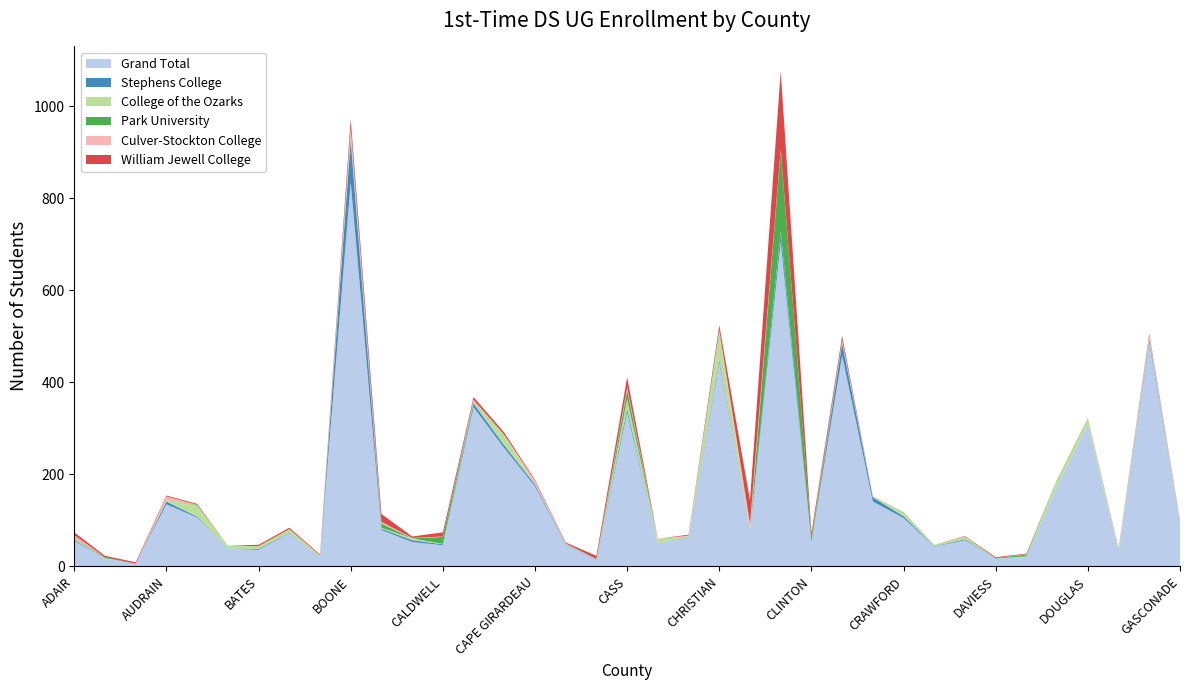

Reading left to right, what are all the values shown in this chart?

Grand Total: ADAIR=55	ANDREW=17	ATCHISON=6	AUDRAIN=135	BARRY=106	BARTON=39	BATES=36	BENTON=72	BOLLINGER=20	BOONE=835	BUCHANAN=79	BUTLER=53	CALDWELL=46	CALLAWAY=346	CAMDEN=257	CAPE GIRARDEAU=174	CARROLL=47	CARTER=14	CASS=335	CEDAR=50	CHARITON=62	CHRISTIAN=443	CLARK=79	CLAY=705	CLINTON=53	COLE=458	COOPER=141	CRAWFORD=105	DADE=43	DALLAS=57	DAVIESS=17	DEKALB=21	DENT=175	DOUGLAS=309	DUNKLIN=34	FRANKLIN=485	GASCONADE=97
Stephens College: ADAIR=2	ANDREW=0	ATCHISON=0	AUDRAIN=6	BARRY=2	BARTON=0	BATES=2	BENTON=1	BOLLINGER=0	BOONE=92	BUCHANAN=3	BUTLER=4	CALDWELL=2	CALLAWAY=8	CAMDEN=6	CAPE GIRARDEAU=4	CARROLL=1	CARTER=1	CASS=8	CEDAR=0	CHARITON=1	CHRISTIAN=6	CLARK=0	CLAY=21	CLINTON=0	COLE=27	COOPER=9	CRAWFORD=4	DADE=1	DALLAS=2	DAVIESS=0	DEKALB=0	DENT=0	DOUGLAS=0	DUNKLIN=0	FRANKLIN=6	GASCONADE=0
College of the Ozarks: ADAIR=2	ANDREW=1	ATCHISON=0	AUDRAIN=3	BARRY=25	BARTON=6	BATES=6	BENTON=8	BOLLINGER=3	BOONE=10	BUCHANAN=2	BUTLER=4	CALDWELL=1	CALLAWAY=4	CAMDEN=23	CAPE GIRARDEAU=1	CARROLL=2	CARTER=1	CASS=21	CEDAR=10	CHARITON=2	CHRISTIAN=63	CLARK=0	CLAY=3	CLINTON=0	COLE=5	COOPER=2	CRAWFORD=7	DADE=3	DALLAS=6	DAVIESS=0	DEKALB=1	DENT=15	DOUGLAS=12	DUNKLIN=5	FRANKLIN=5	GASCONADE=3
Park University: ADAIR=1	ANDREW=2	ATCHISON=0	AUDRAIN=0	BARRY=1	BARTON=0	BATES=0	BENTON=0	BOLLINGER=0	BOONE=2	BUCHANAN=9	BUTLER=0	CALDWELL=15	CALLAWAY=1	CAMDEN=0	CAPE GIRARDEAU=0	CARROLL=0	CARTER=0	CASS=19	CEDAR=0	CHARITON=0	CHRISTIAN=1	CLARK=0	CLAY=176	CLINTON=10	COLE=0	COOPER=0	CRAWFORD=1	DADE=0	DALLAS=0	DAVIESS=1	DEKALB=4	DENT=0	DOUGLAS=0	DUNKLIN=0	FRANKLIN=0	GASCONADE=1
Culver-Stockton College: ADAIR=8	ANDREW=0	ATCHISON=0	AUDRAIN=8	BARRY=0	BARTON=0	BATES=0	BENTON=0	BOLLINGER=1	BOONE=14	BUCHANAN=4	BUTLER=1	CALDWELL=1	CALLAWAY=3	CAMDEN=0	CAPE GIRARDEAU=7	CARROLL=0	CARTER=0	CASS=6	CEDAR=0	CHARITON=2	CHRISTIAN=1	CLARK=14	CLAY=2	CLINTON=1	COLE=2	COOPER=1	CRAWFORD=1	DADE=0	DALLAS=0	DAVIESS=0	DEKALB=1	DENT=0	DOUGLAS=0	DUNKLIN=0	FRANKLIN=6	GASCONADE=1
William Jewell College: ADAIR=6	ANDREW=3	ATCHISON=3	AUDRAIN=2	BARRY=2	BARTON=0	BATES=3	BENTON=3	BOLLINGER=2	BOONE=19	BUCHANAN=17	BUTLER=3	CALDWELL=9	CALLAWAY=6	CAMDEN=5	CAPE GIRARDEAU=2	CARROLL=2	CARTER=7	CASS=22	CEDAR=0	CHARITON=2	CHRISTIAN=10	CLARK=51	CLAY=169	CLINTON=9	COLE=9	COOPER=0	CRAWFORD=0	DADE=0	DALLAS=1	DAVIESS=2	DEKALB=1	DENT=0	DOUGLAS=1	DUNKLIN=1	FRANKLIN=4	GASCONADE=0